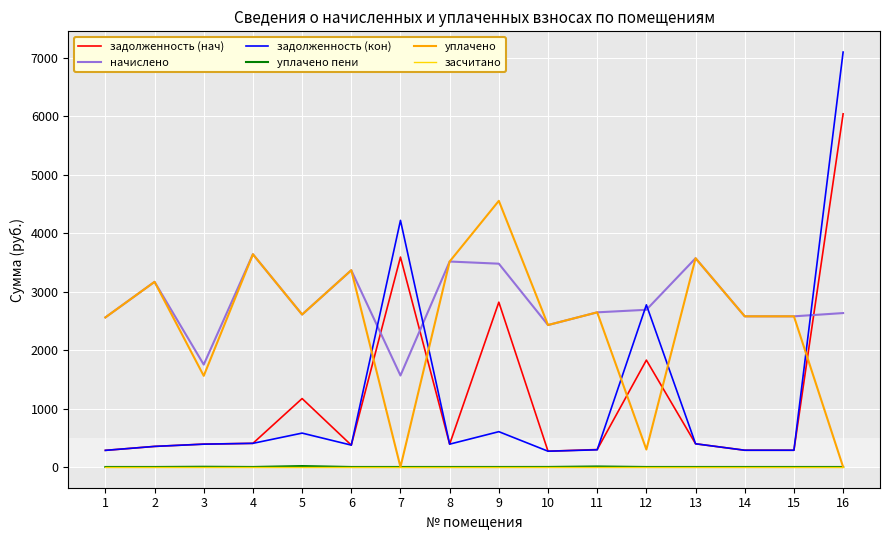

True or false: засчитано and начислено intersect in this chart.

False